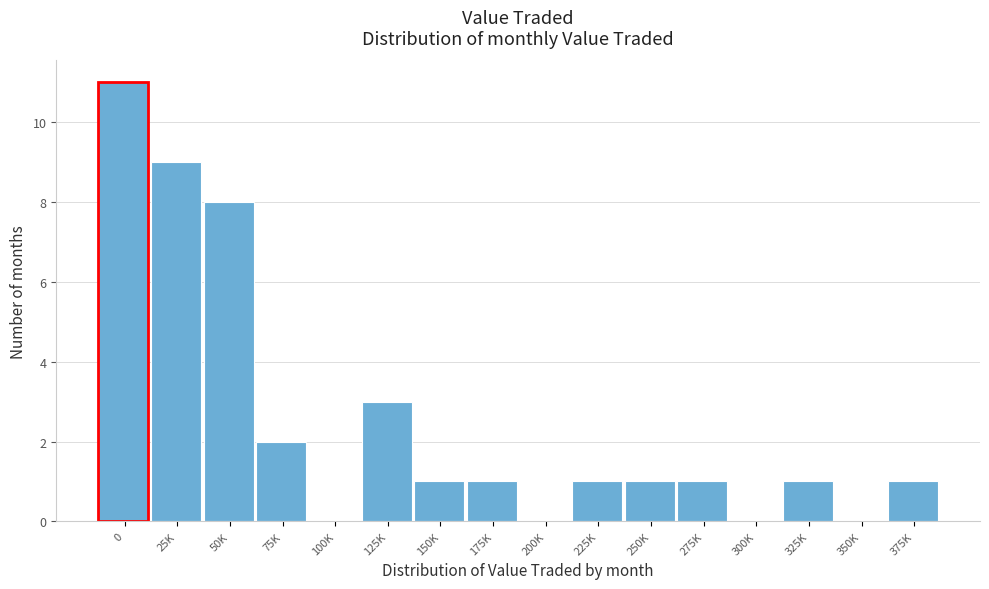

Reading right to left, what are all the values shown in this chart?

375K=1	350K=0	325K=1	300K=0	275K=1	250K=1	225K=1	200K=0	175K=1	150K=1	125K=3	100K=0	75K=2	50K=8	25K=9	0=11